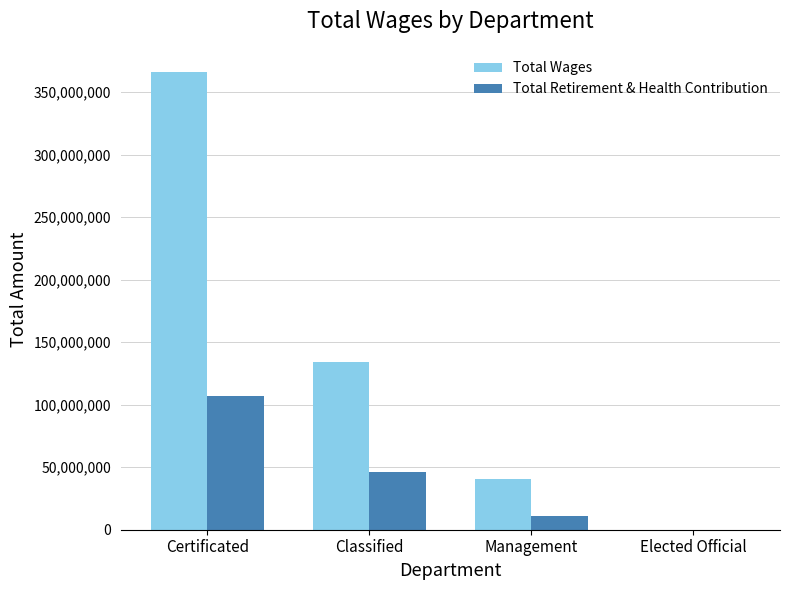

True or false: Total Wages has a value of 53256807 at Management.

False